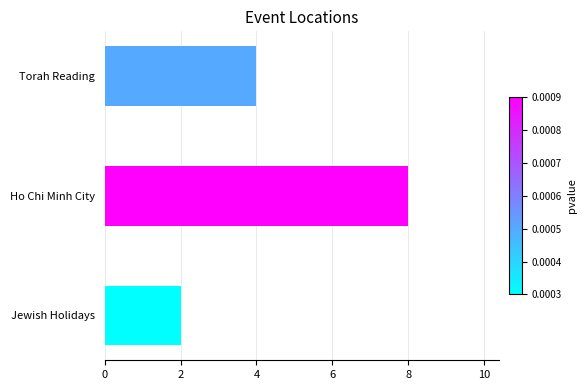

Approximately how many times larger is the value at Jewish Holidays compared to Torah Reading?

0.5